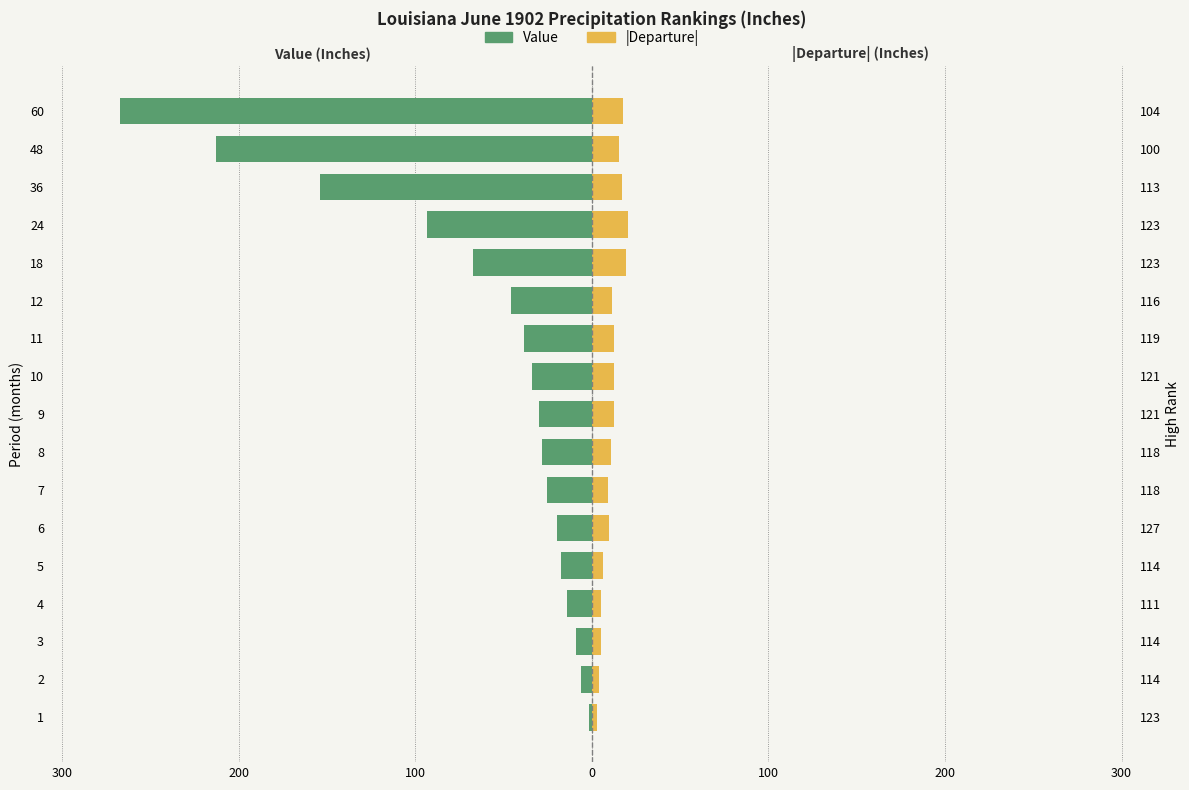

At how many categories does at least one series exceed -83?

17